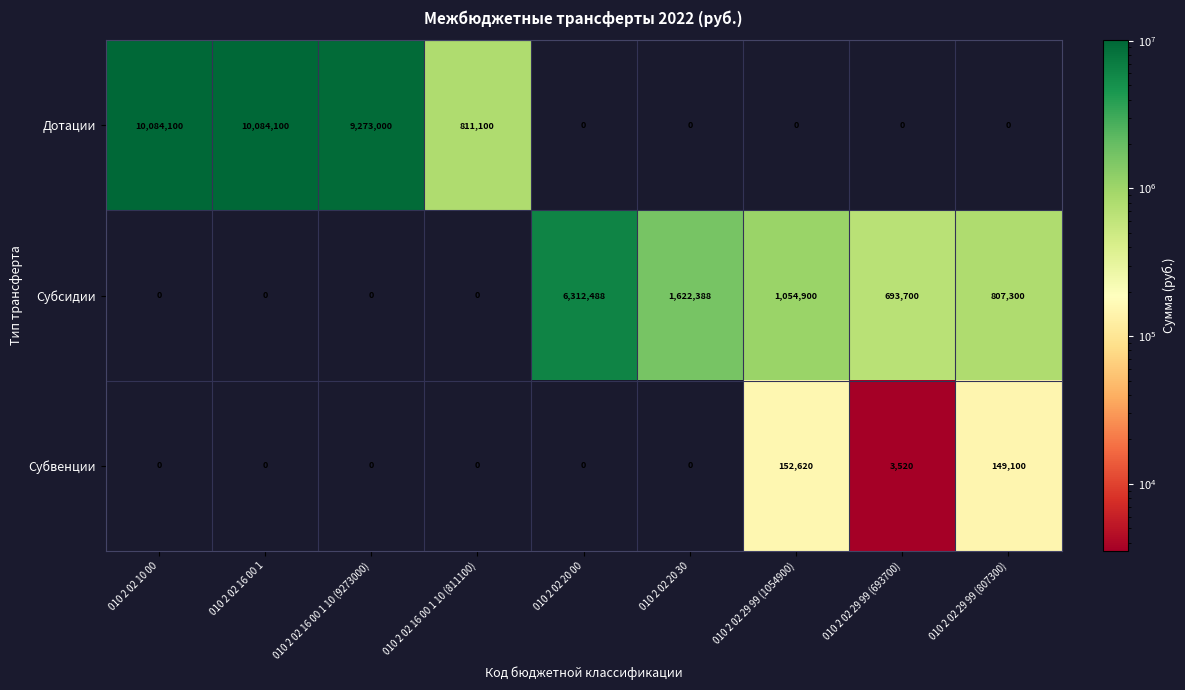

Is the value of Субсидии at 010 2 02 10 00 greater than the value of Субвенции at 010 2 02 29 99 (1054900)?

No